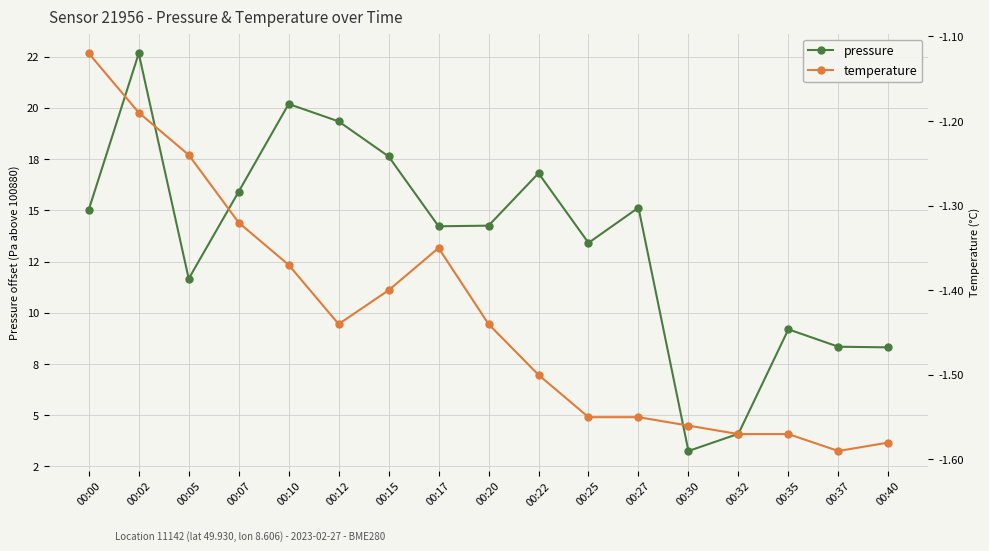

How many categories are shown in the chart?

17